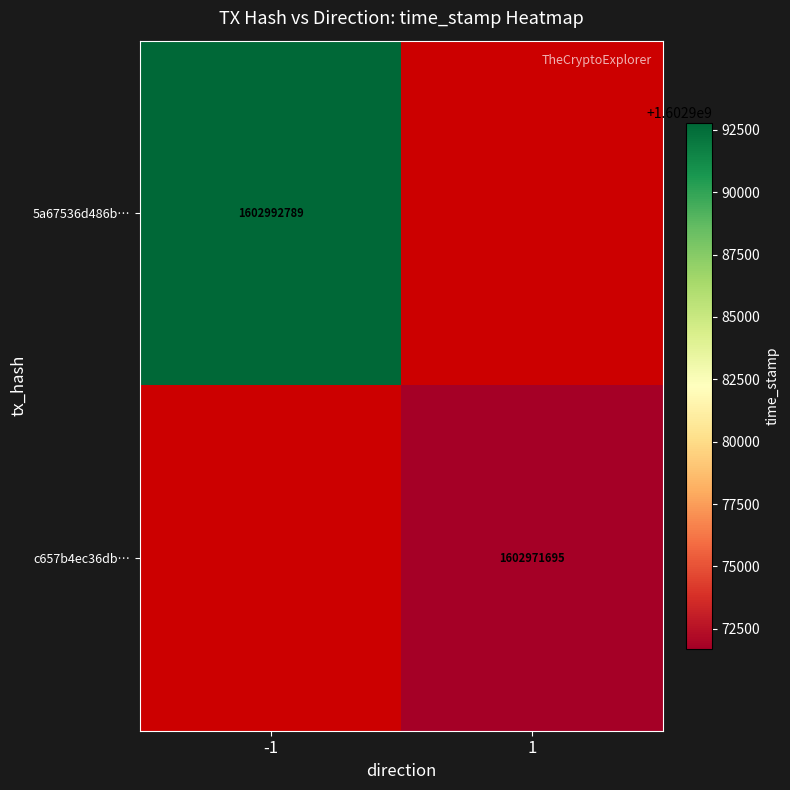

True or false: 5a67536d486b… has a value of 2390813856 at -1.

False